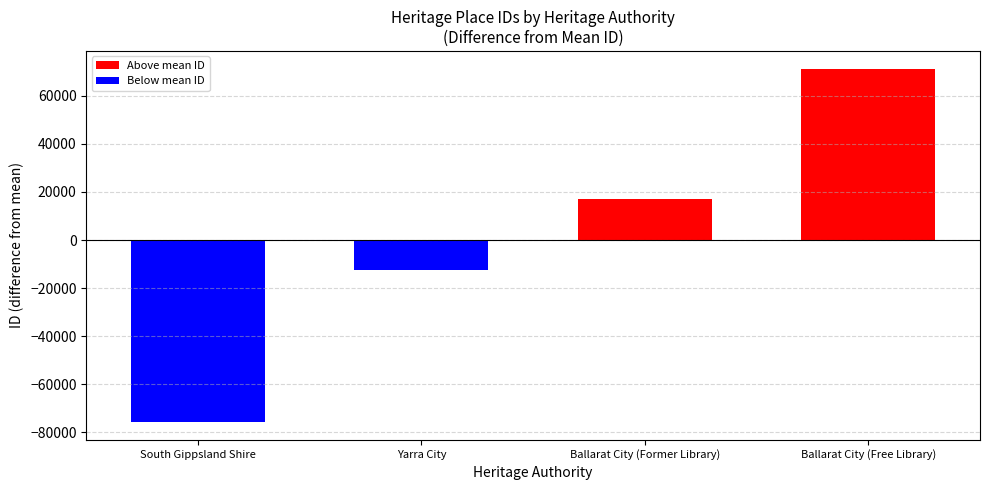

The value at Ballarat City (Free Library) is 71362. True or false?

True